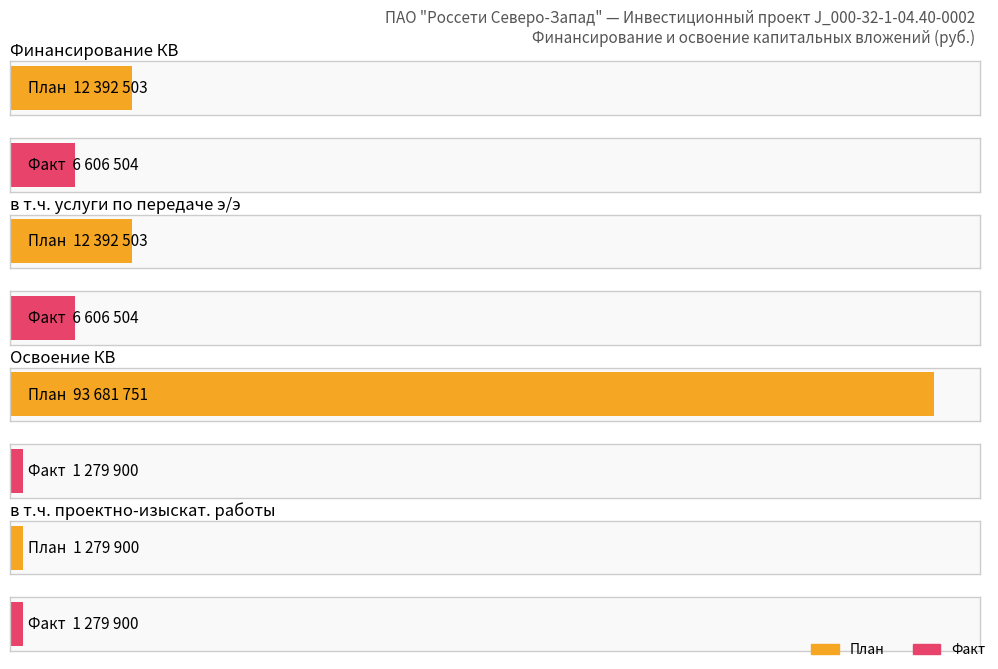

Which series has the largest total across all categories?

Plan